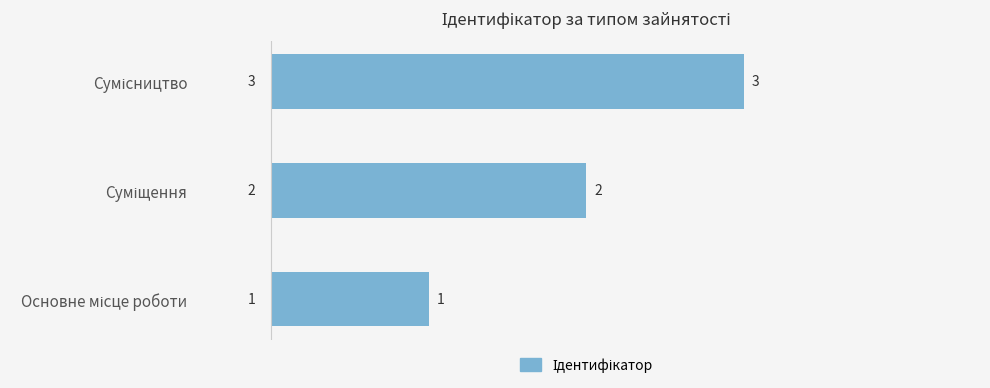

Count the values in the range 1 to 3.

3